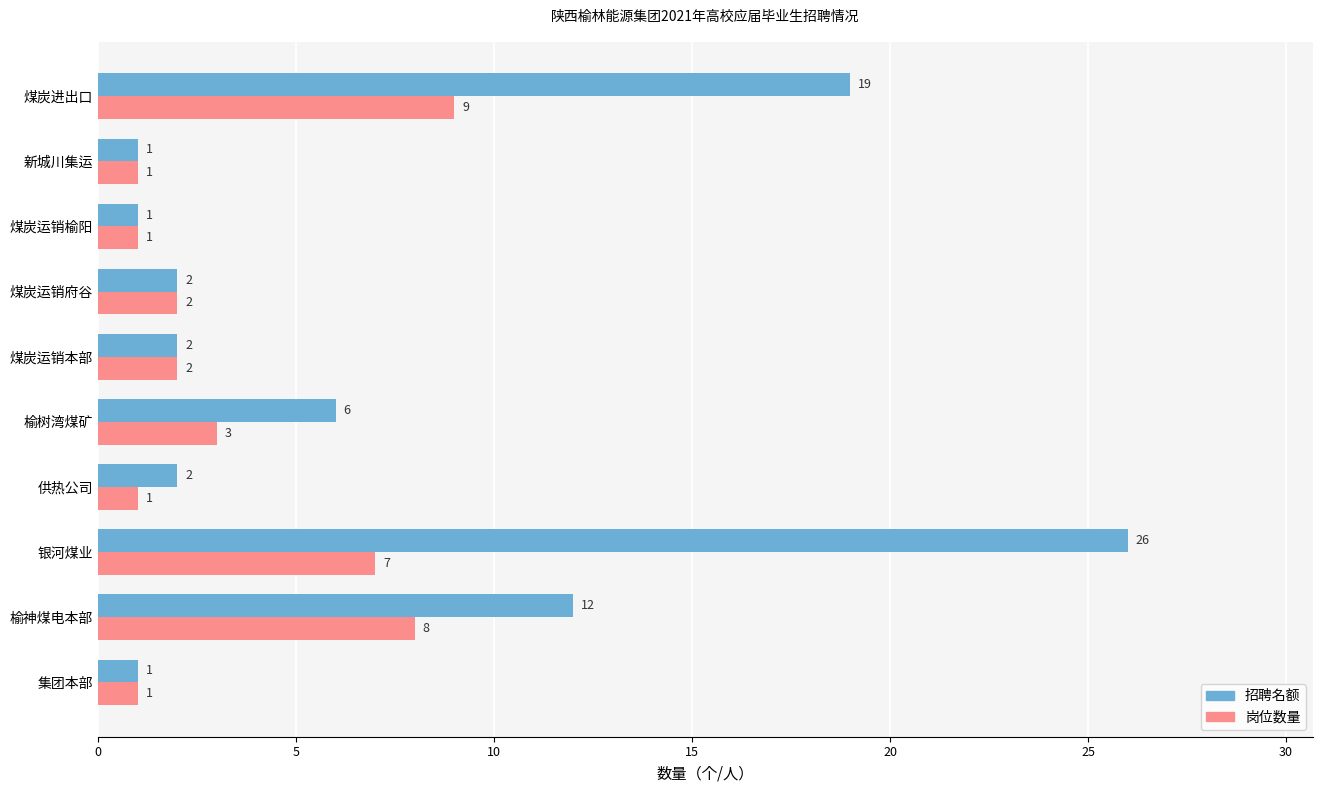

What is the approximate value of 岗位数量 at 榆神煤电本部?

8